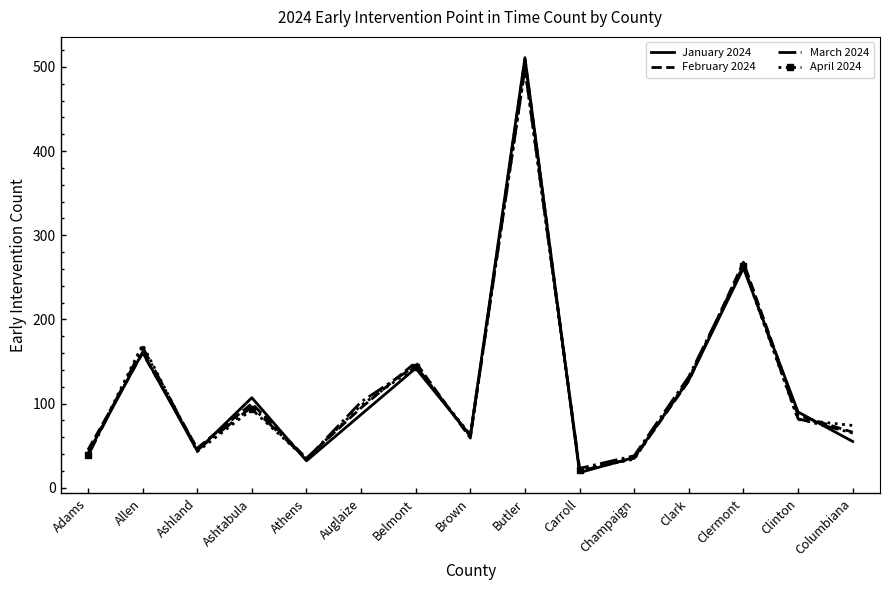

Between Ashtabula and Belmont, which series saw the biggest shift?

April 2024